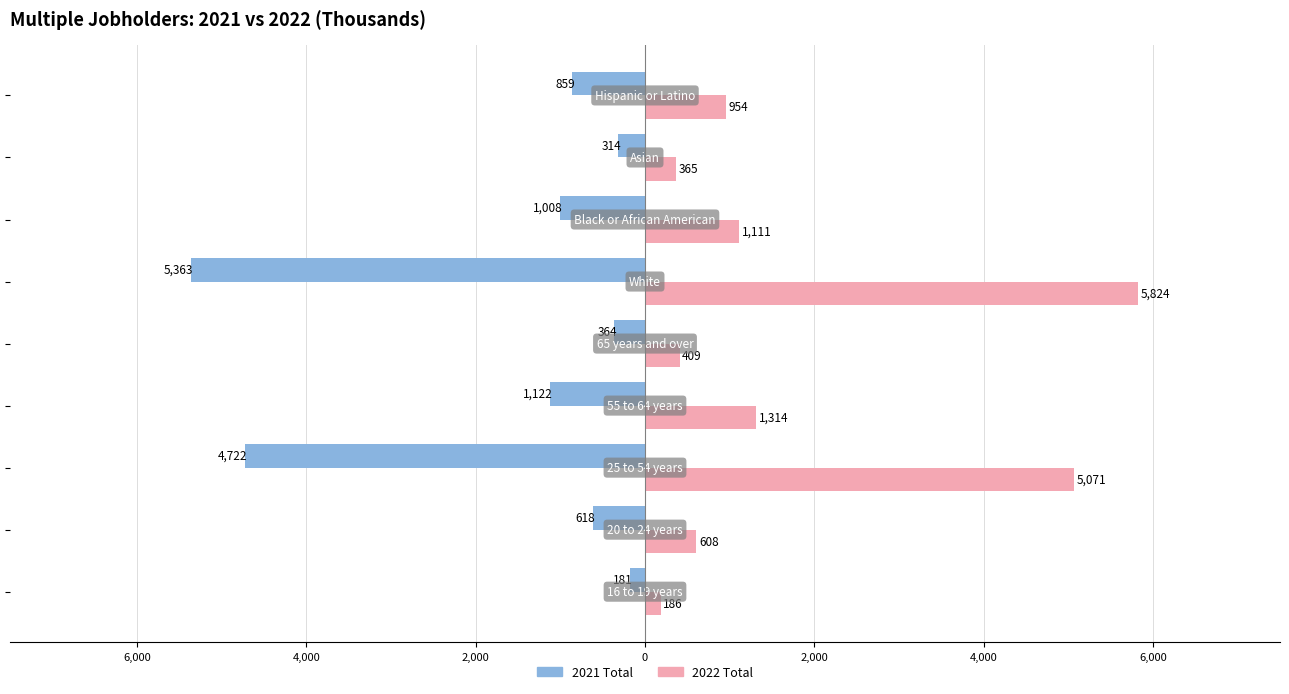

What are all the series names shown in the legend?

2021 Total, 2022 Total